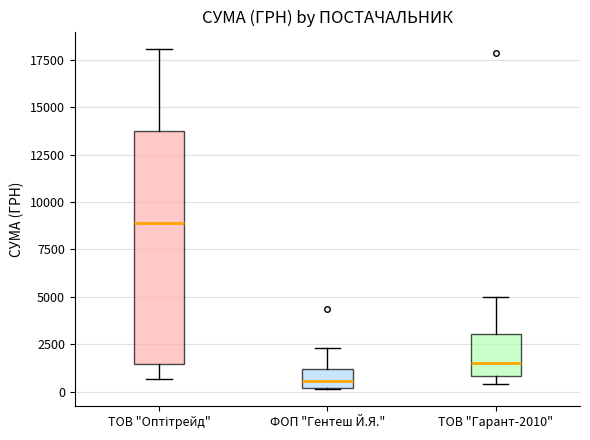

Reading left to right, transcribe this box plot: for each box, give where its median line is, the range the box spans, and where its two whiskers end, as read against the y-axis. The values are not printed on the chart, so give them approximately, as read against the axis.

ТОВ "Оптітрейд": median 9000, box 1500 to 13500, whiskers 500 to 18000
ФОП "Гентеш Й.Я.": median 500, box 0 to 1000, whiskers 0 to 2500
ТОВ "Гарант-2010": median 1500, box 1000 to 3000, whiskers 500 to 5000